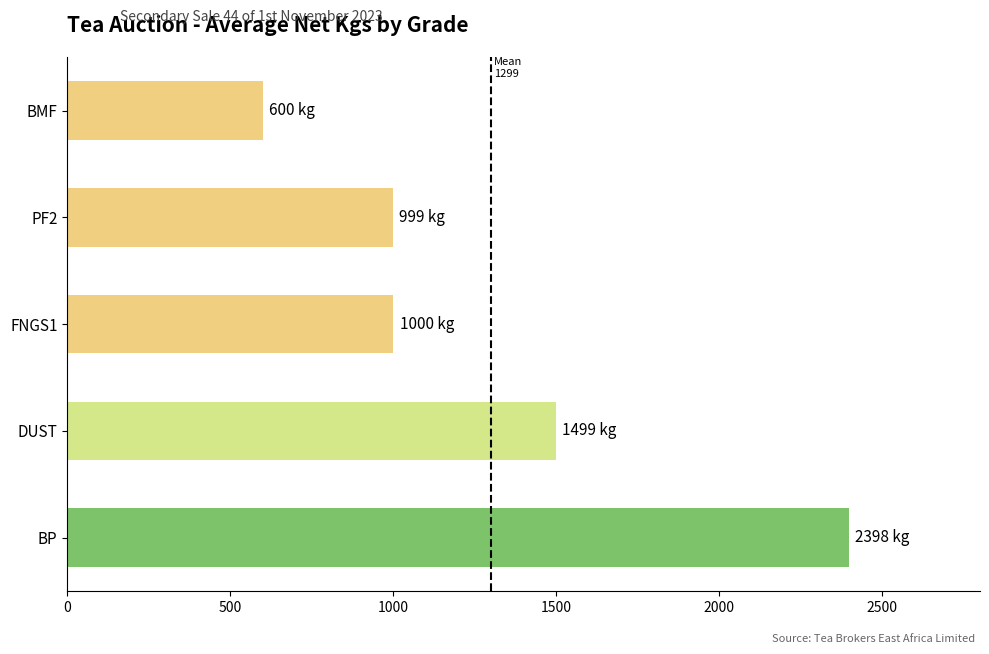

What is the difference between the maximum and second lowest values?

1399.4